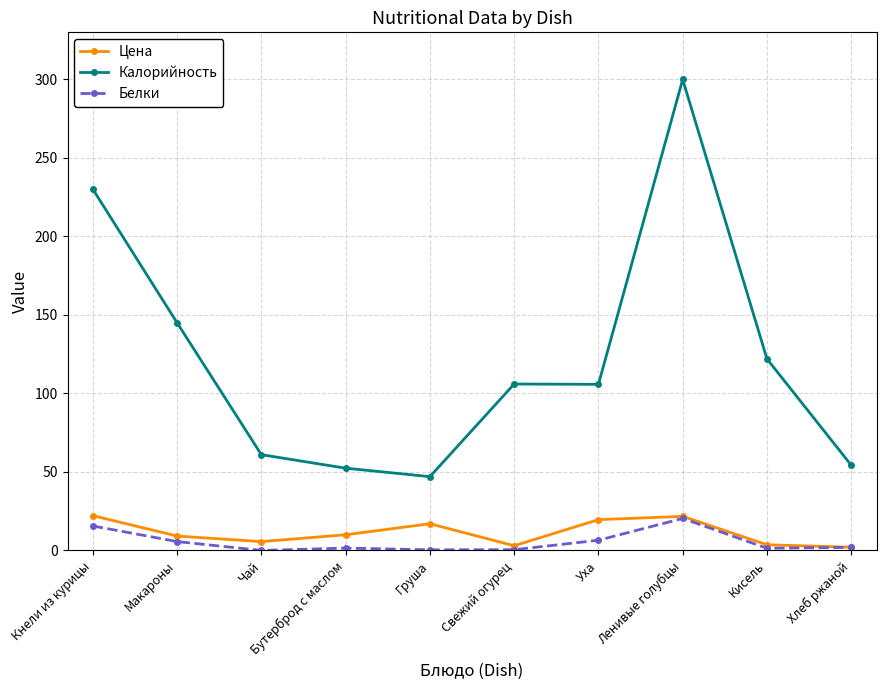

True or false: Калорийность and Цена intersect in this chart.

False